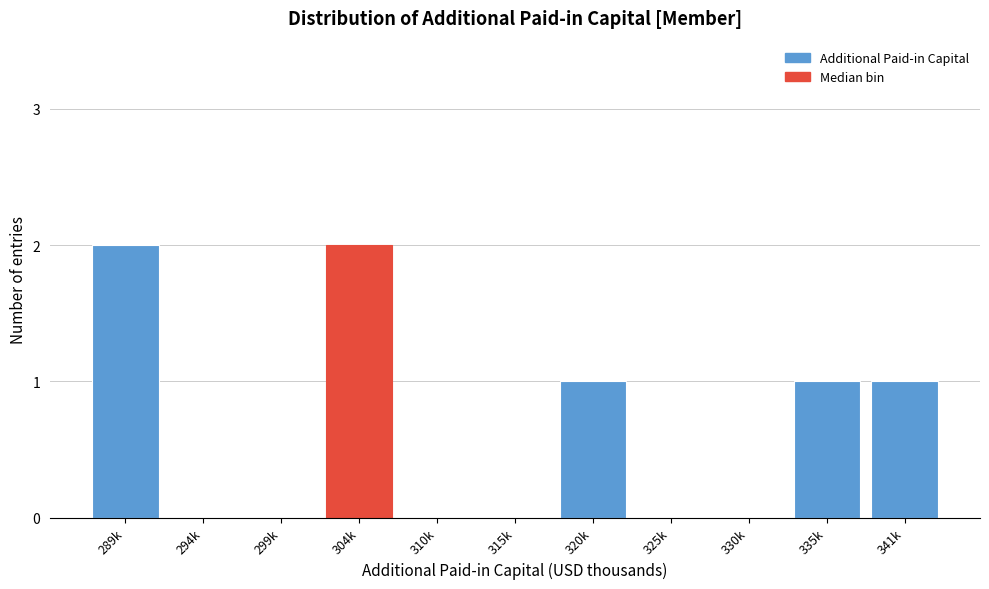

Reading left to right, transcribe all the data shown in this chart.

289k=2	294k=0	299k=0	304k=2	310k=0	315k=0	320k=1	325k=0	330k=0	335k=1	341k=1